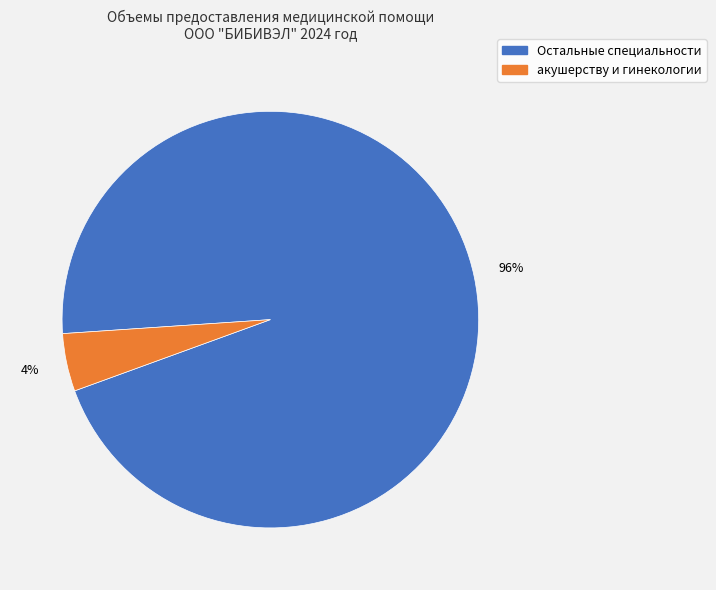

How many slices are in this pie chart?

2